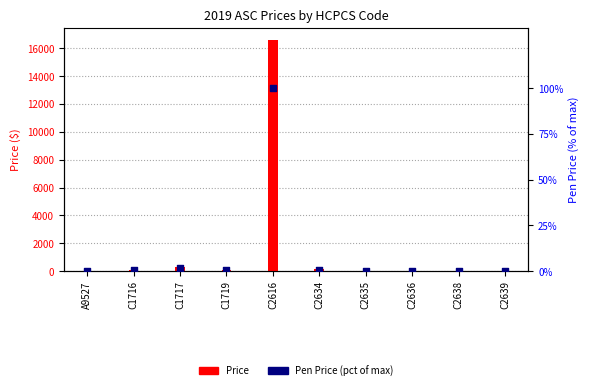

Which series contains the lowest Y value?

Pen Price (pct)